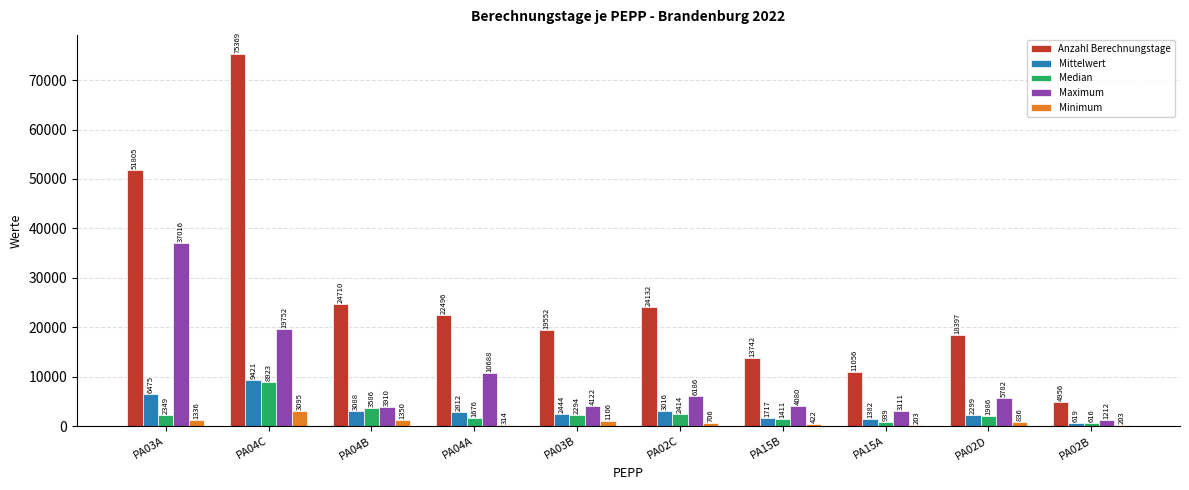

The Maximum series shows 5782.0 at PA02D. True or false?

True